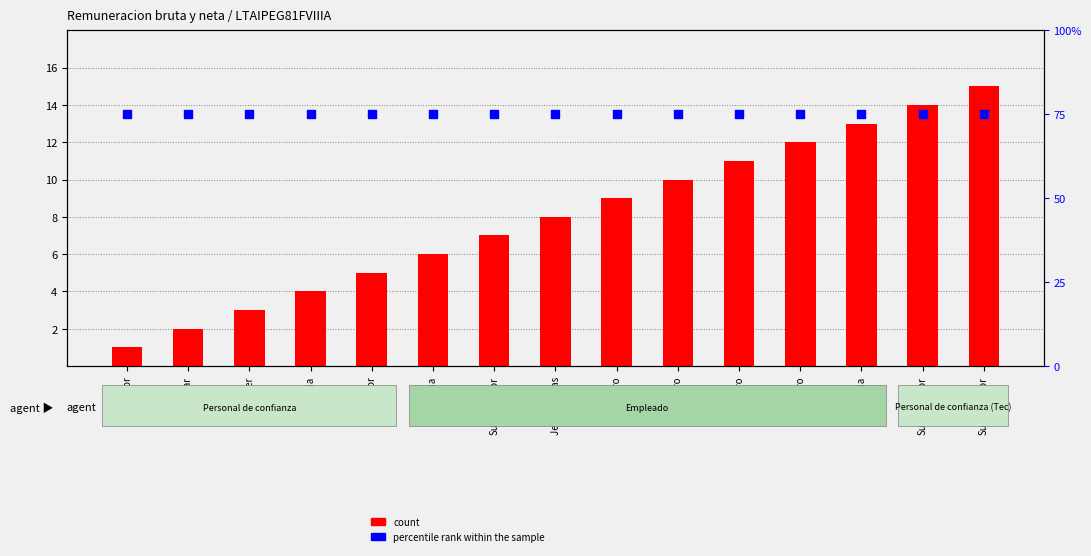

Is the value of percentile rank within the sample at Jefa de cajas greater than the value of count at Cajero?

Yes